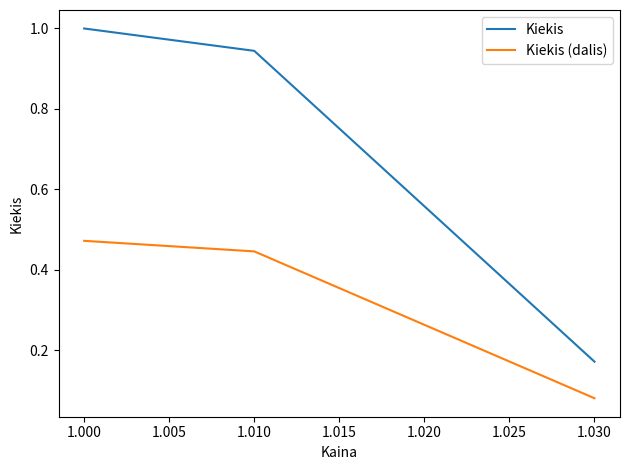

The value of Kiekis at 1.000 is 1.7. True or false?

False